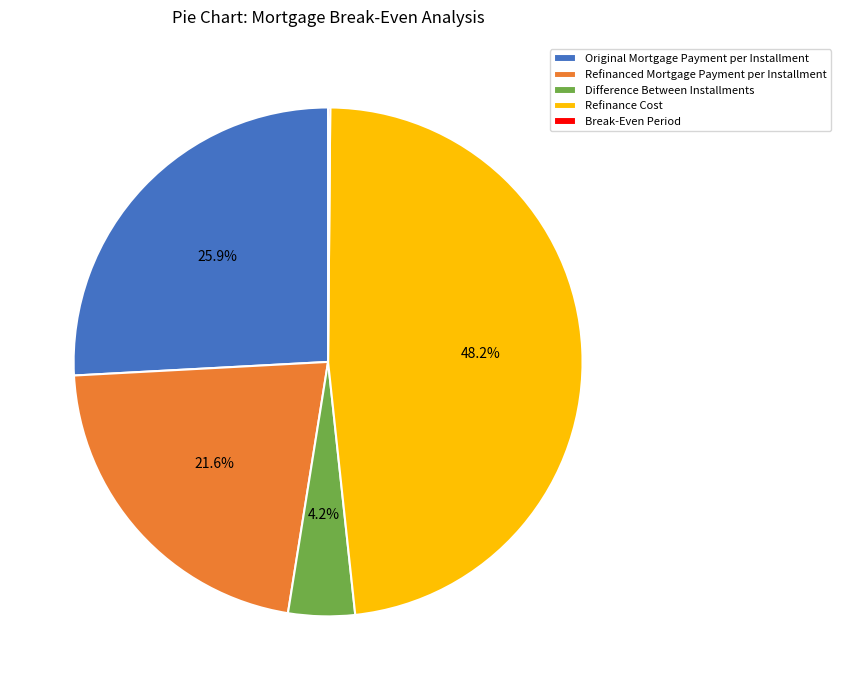

Which category has the biggest portion of the pie?

Refinance Cost